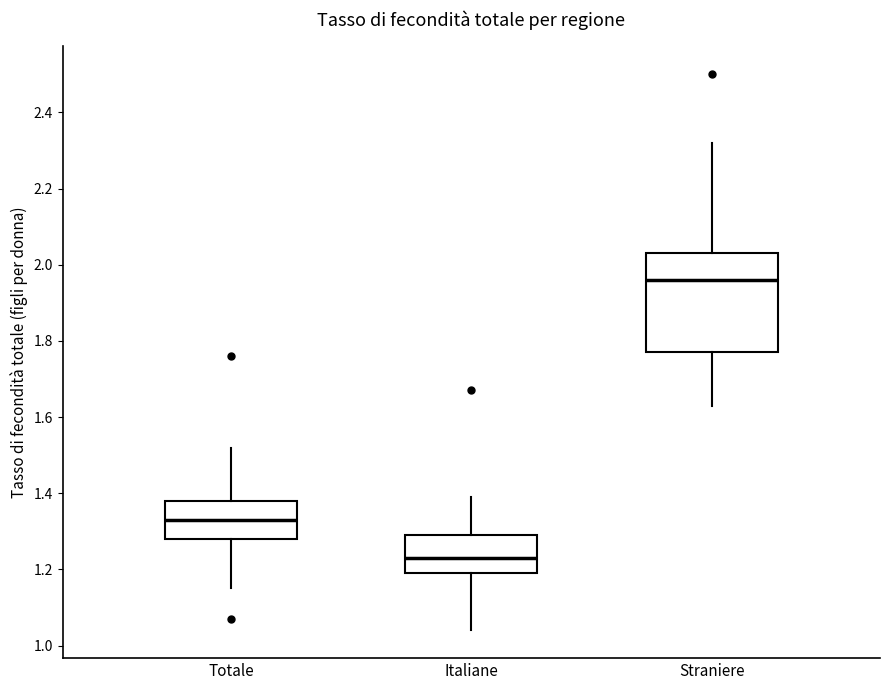

Reading left to right, read every box against the y-axis: the position of its median line, the range the box covers, and the ends of its whiskers. The values are not printed on the chart, so give them approximately, as read against the axis.

Totale: median 1.34, box 1.28 to 1.38, whiskers 1.16 to 1.52
Italiane: median 1.24, box 1.20 to 1.30, whiskers 1.04 to 1.40
Straniere: median 1.96, box 1.78 to 2.04, whiskers 1.64 to 2.32